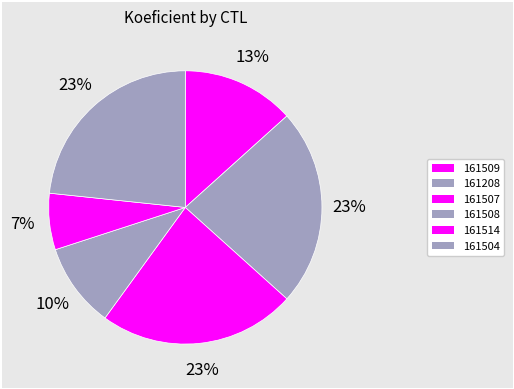

Approximately how many times larger is the value at 161504 compared to 161514?

3.5